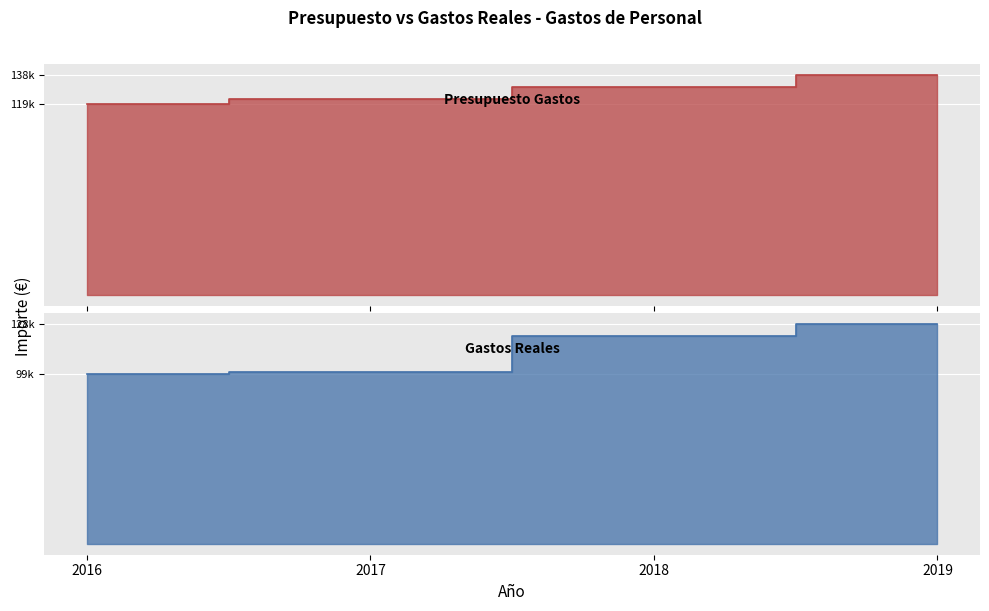

At which label does Presupuesto Gastos first exceed 130523?

2019